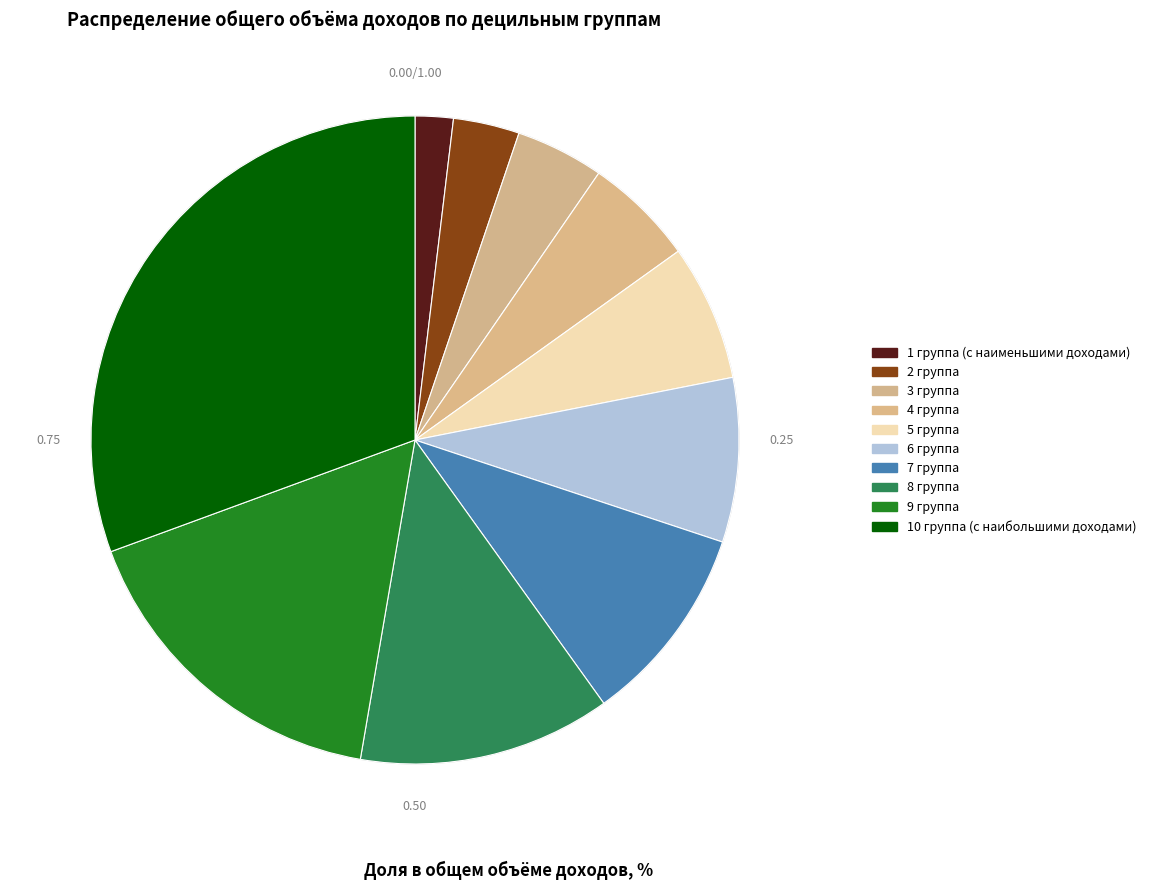

To the nearest percent, what is the average slice percentage?

10%